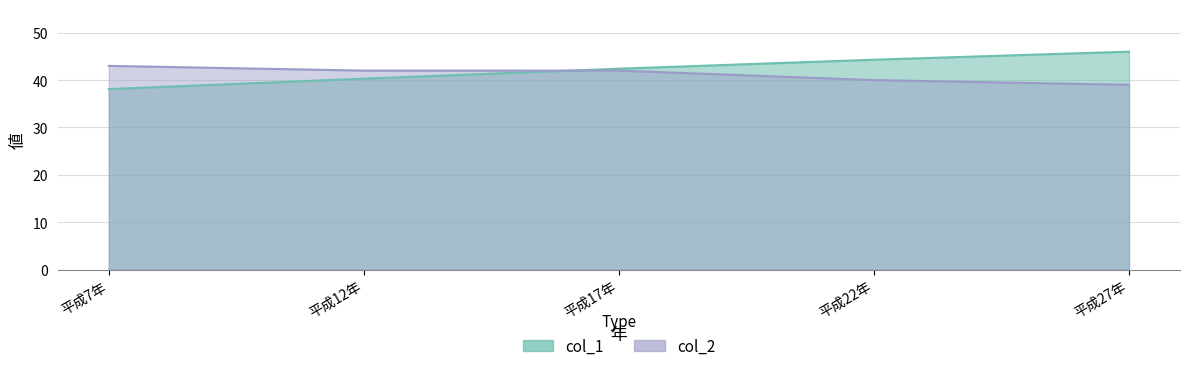

Between 平成27年 and 平成22年, which is larger?

平成27年